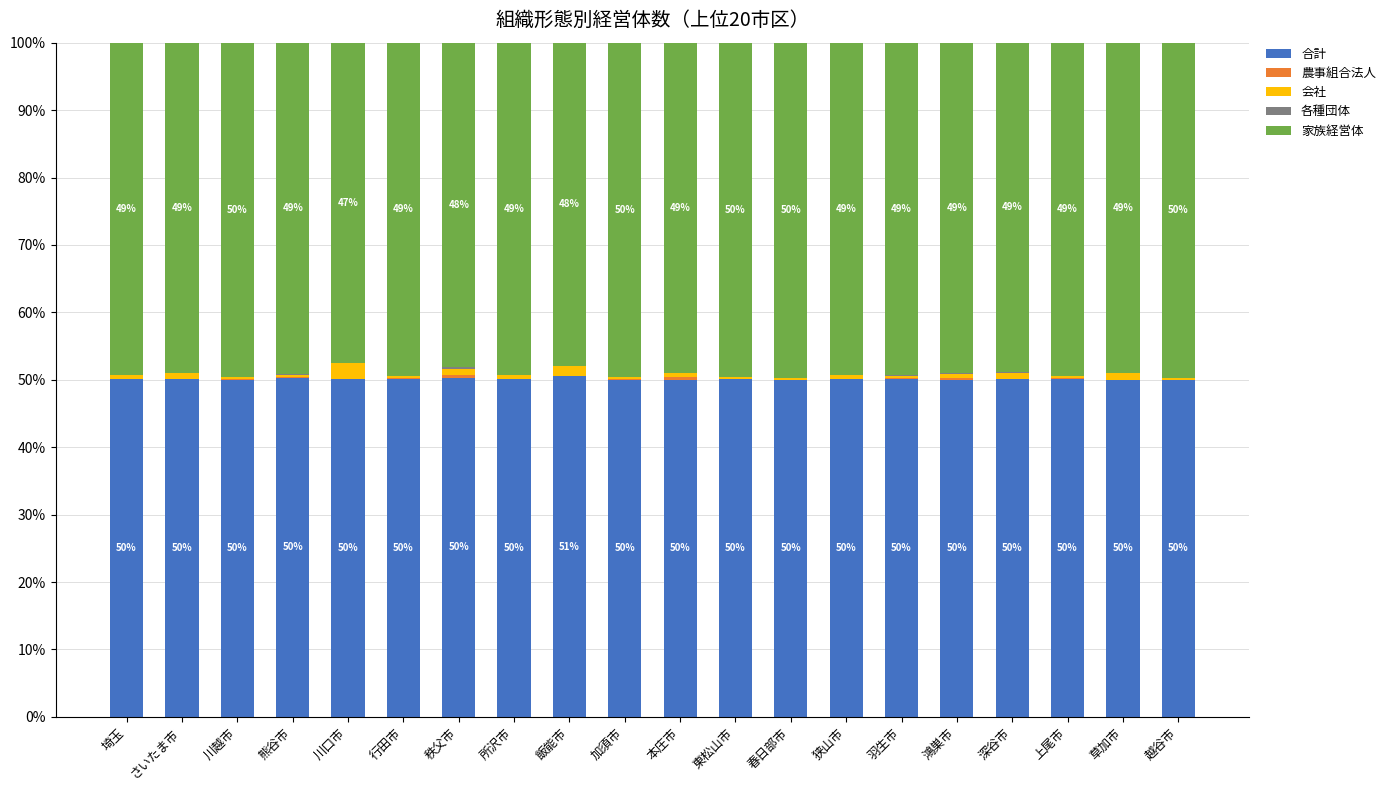

The 合計 series shows 50.5 at 飯能市. True or false?

True